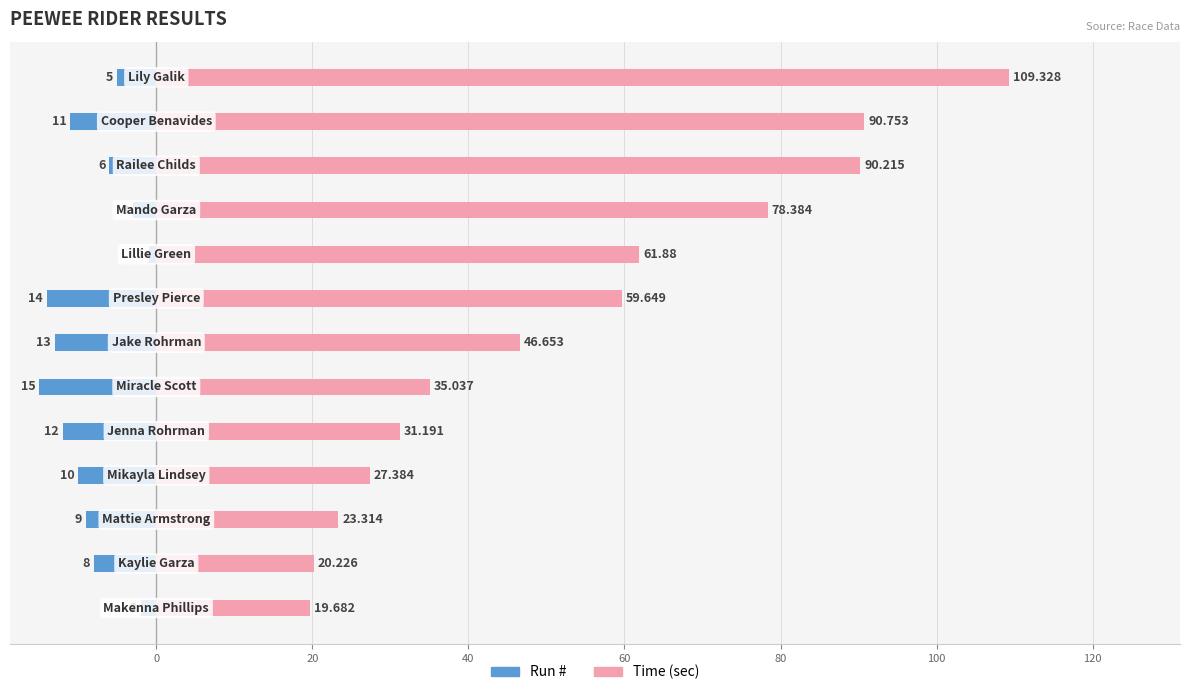

List the series in order of their peak value, lowest first.

Run #, Time